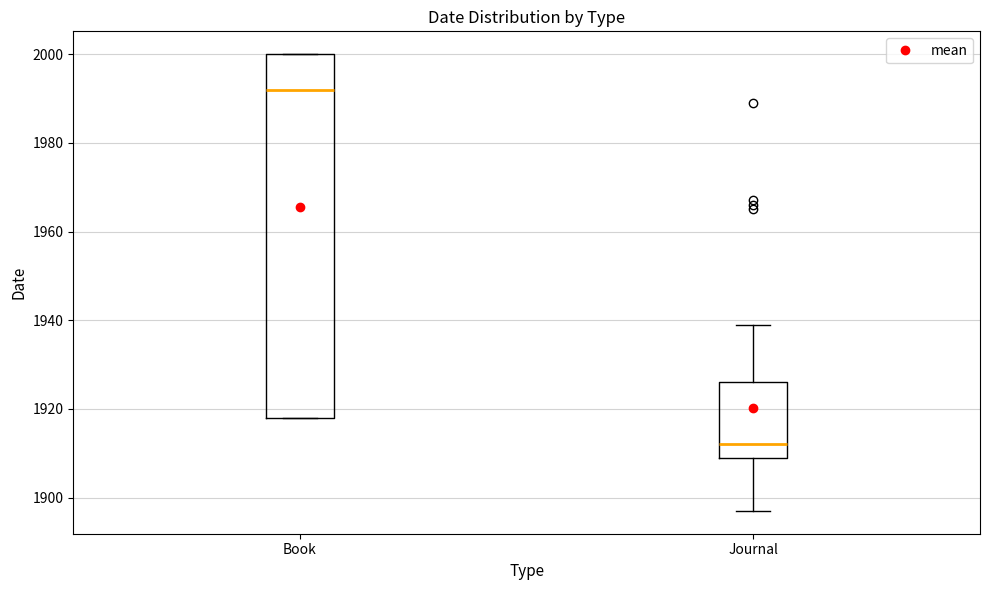

Where does the upper whisker of the box for Journal end on the y-axis? The values are not printed on the chart, so give them approximately, as read against the axis.

1940